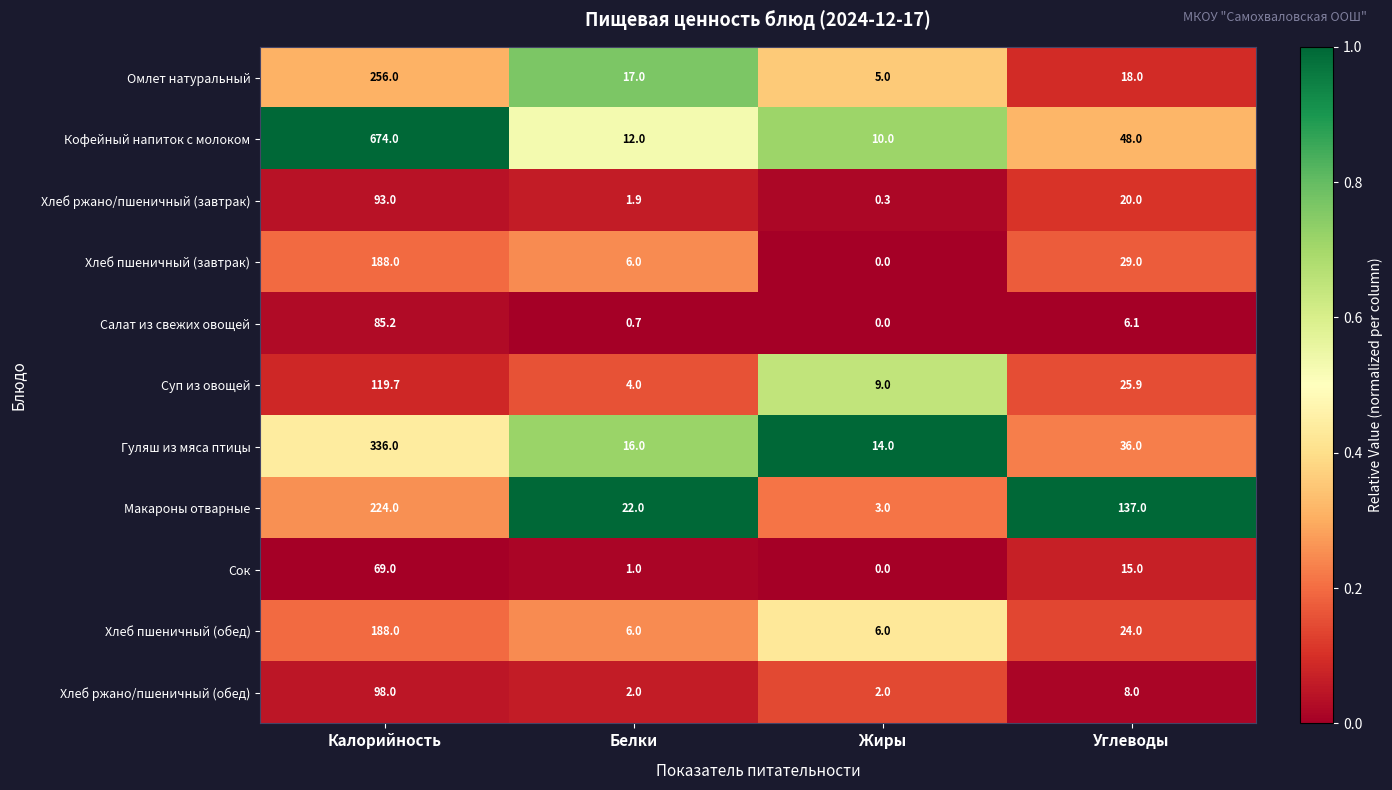

True or false: Сок has a value of -34.1 at Жиры.

False